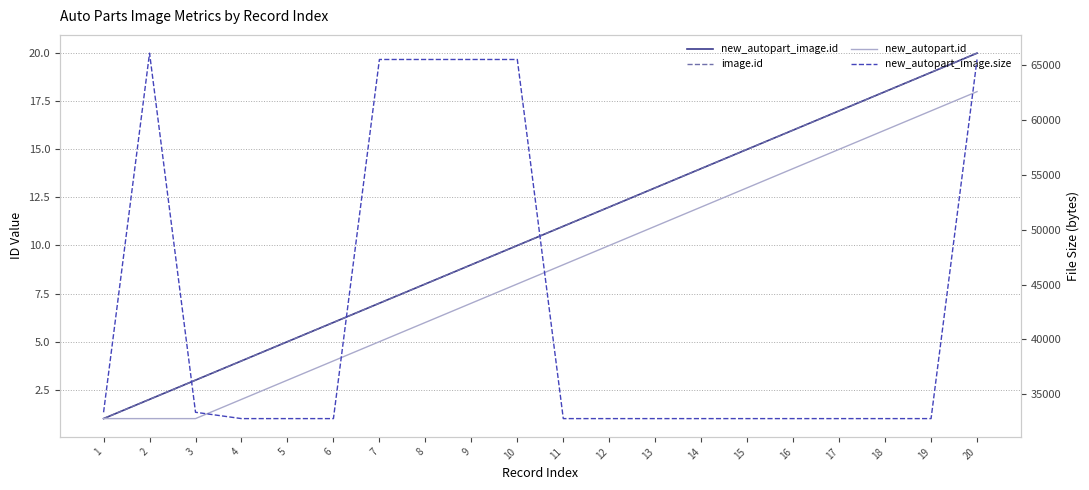

What is the difference between the image.id values at 7 and 1?

6